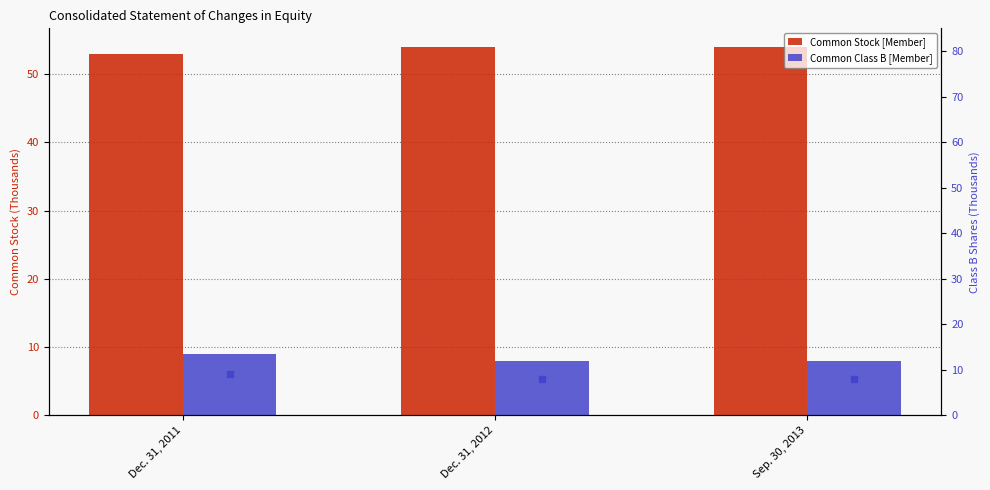

Is the value of Common Stock [Member] at Dec. 31, 2012 greater than the value of Common Class B [Member] (right) at Dec. 31, 2011?

Yes